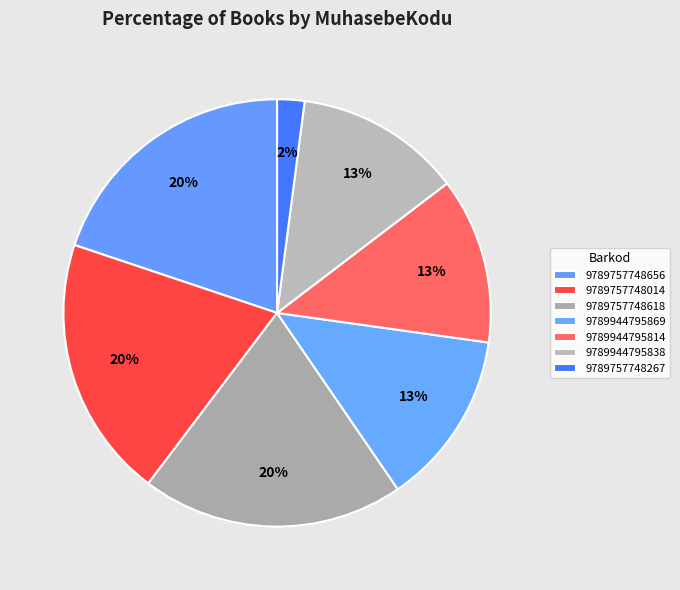

To the nearest percent, what portion does 9789757748267 represent?

2%